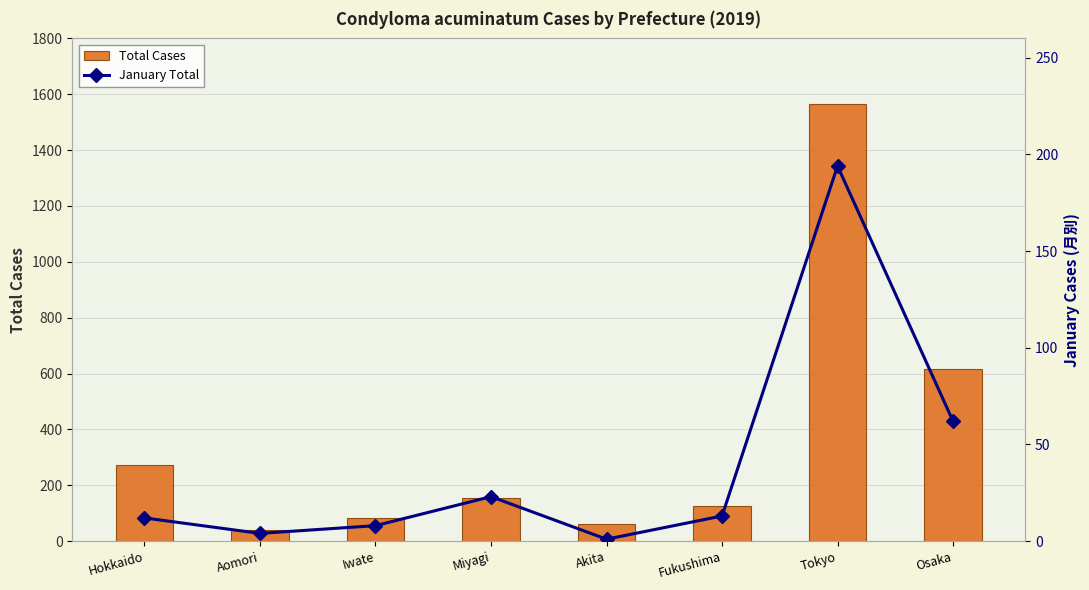

What is the label of the 6th bar from the right?

Iwate